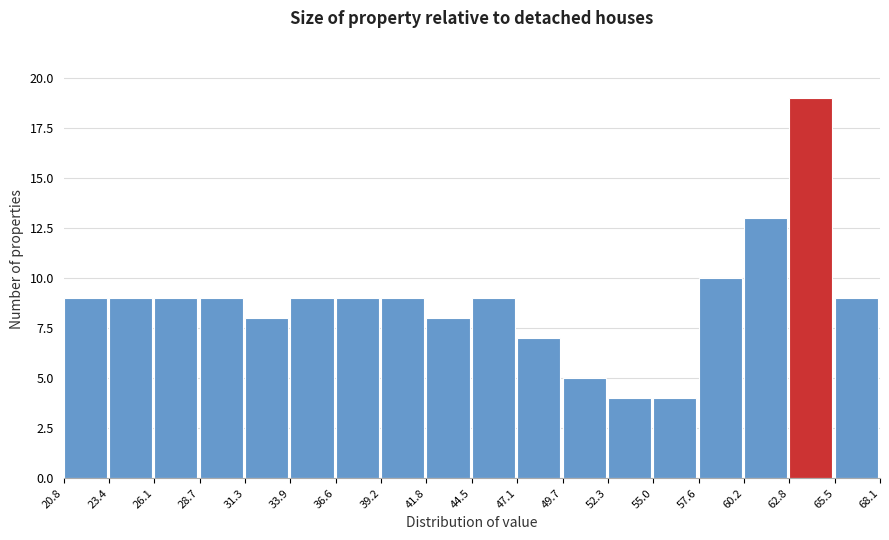

Which range on the x-axis has the tallest bar?

62.8 to 65.5